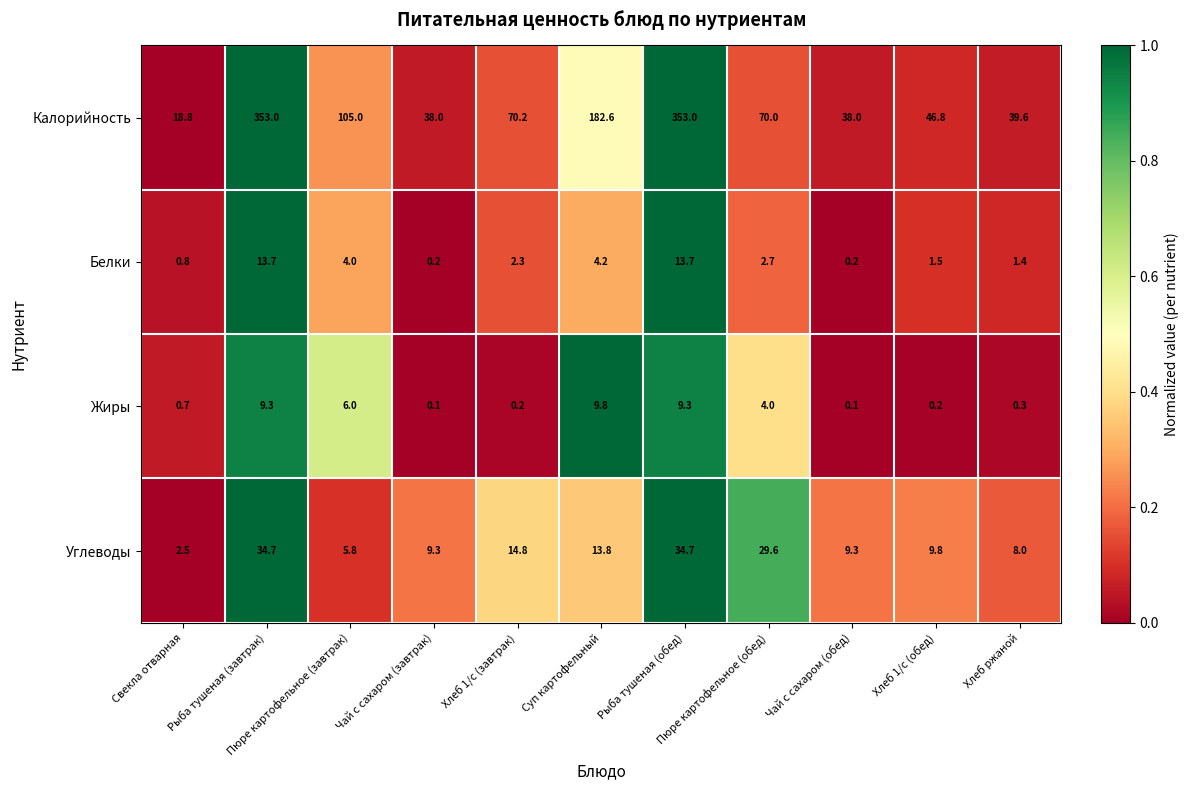

Rank the series by their maximum value, from lowest to highest.

Жиры, Белки, Углеводы, Калорийность